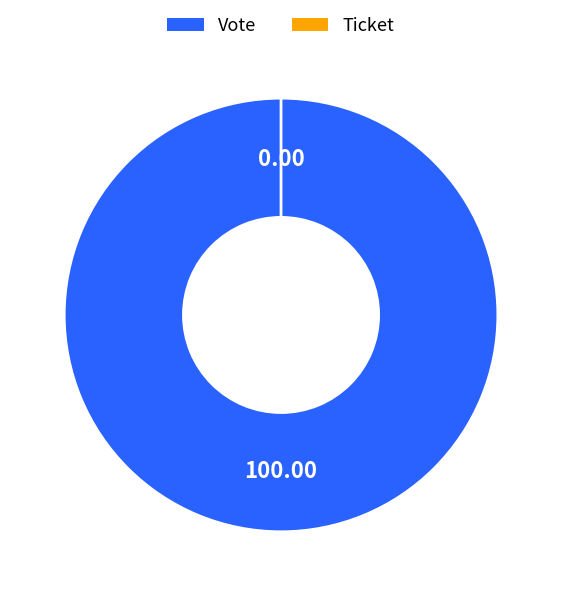

How many slices are in this pie chart?

2